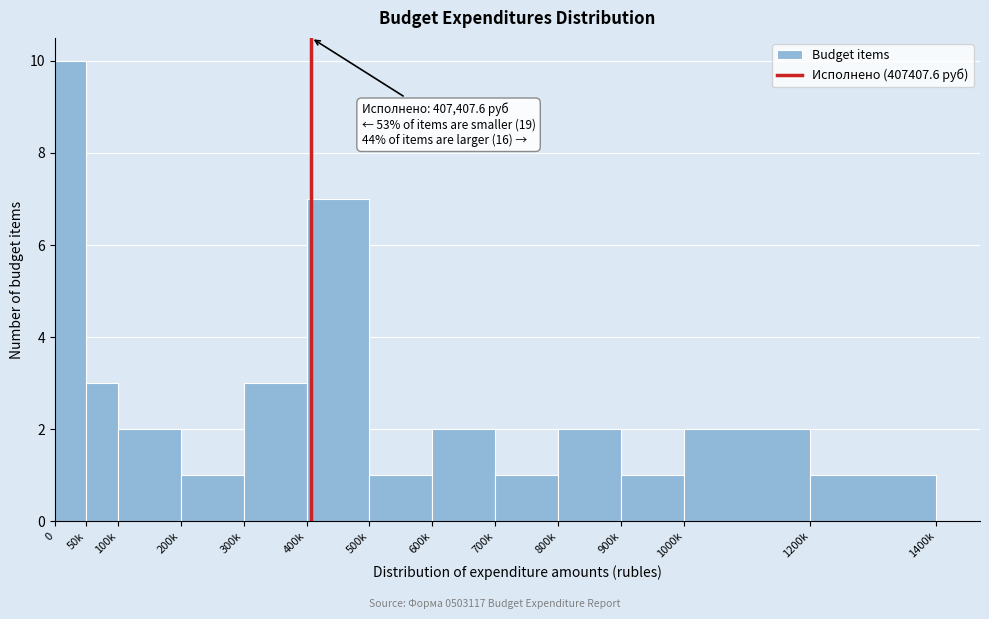

Reading left to right, list all the values displayed in this chart.

10	3	2	1	3	7	1	2	1	2	1	2	1